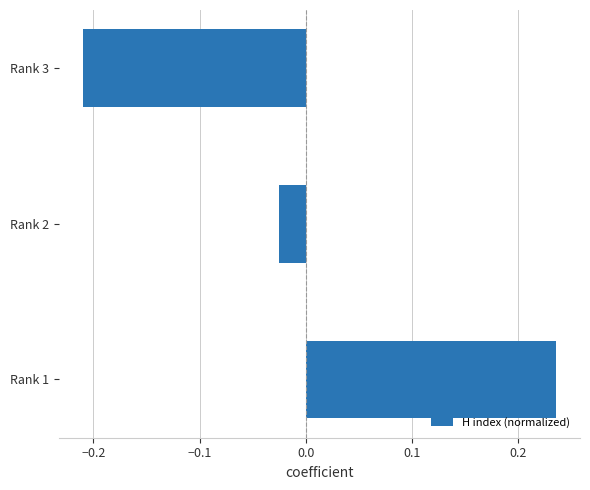

What is the difference between the maximum and minimum values?

0.4